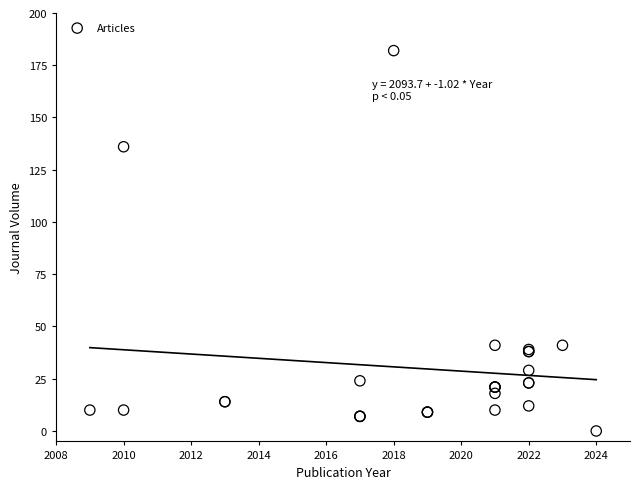

What Y value in the scatter plot is closest to 91?

136